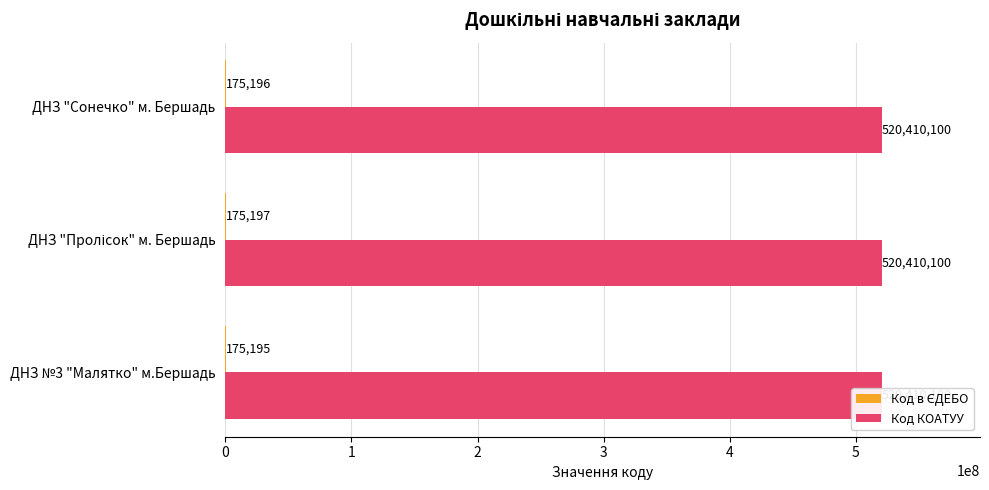

What is the greatest value displayed?

175197.0